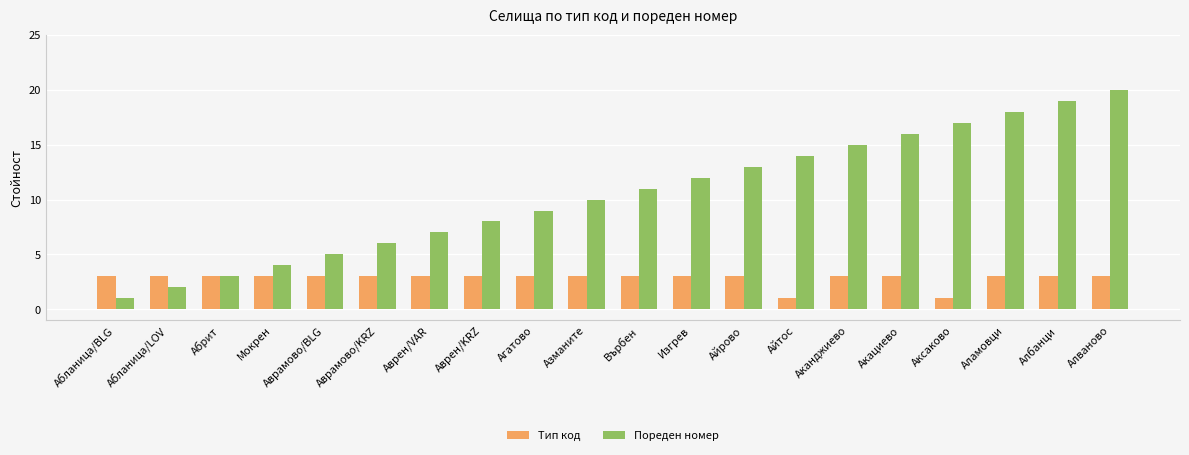

Is it true that Тип код equals 3 at Аврен/VAR?

True